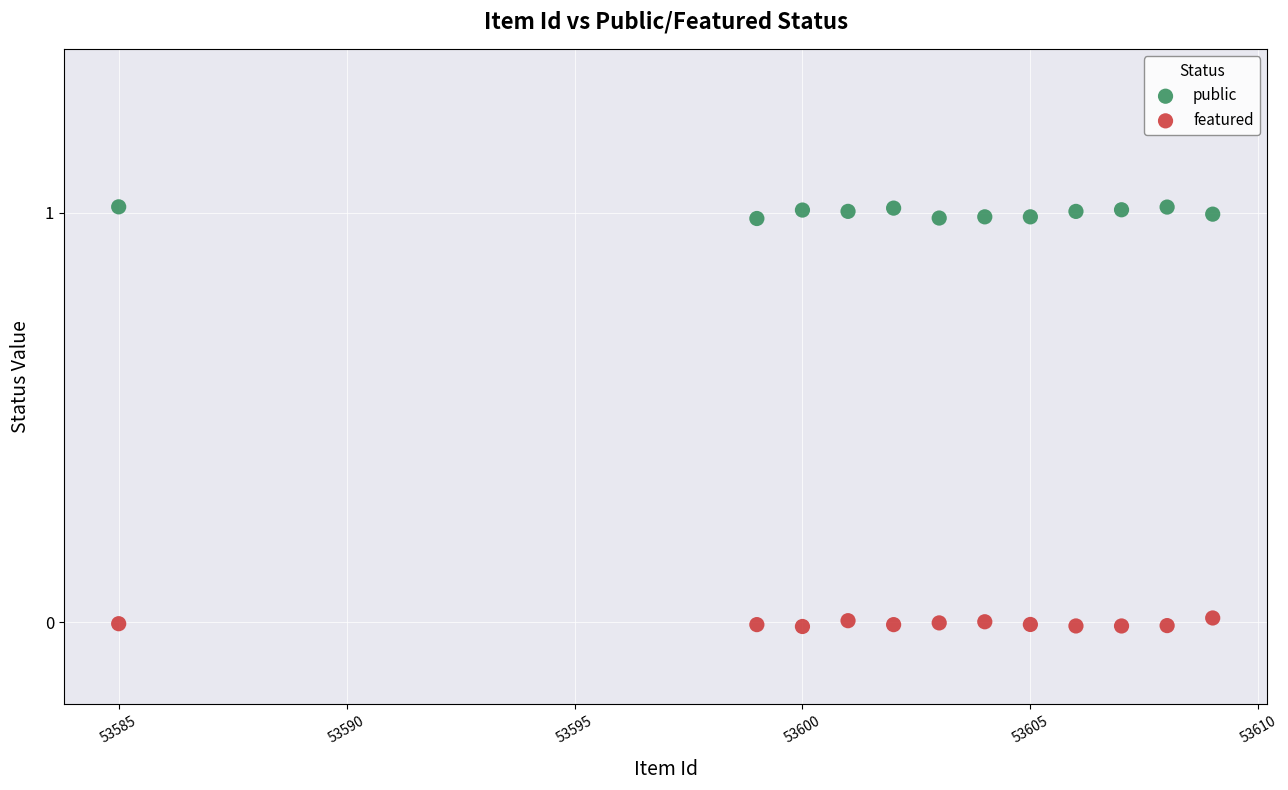

Which series reaches the maximum Y coordinate?

public